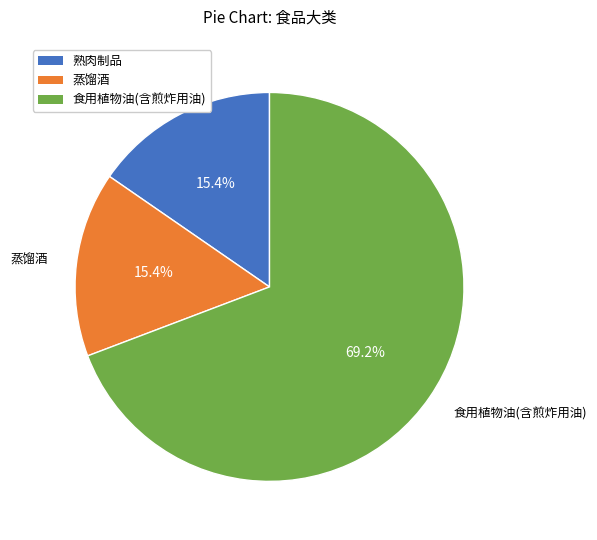

What is the ratio of the value at 熟肉制品 to the value at 蒸馏酒?

1.0